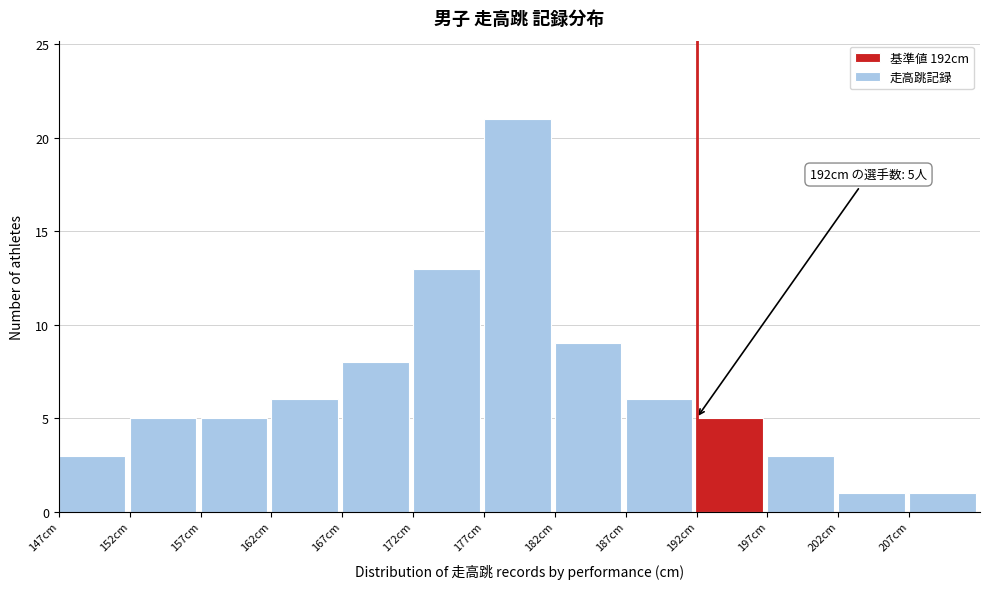

Which range on the x-axis has the tallest bar?

177 to 182